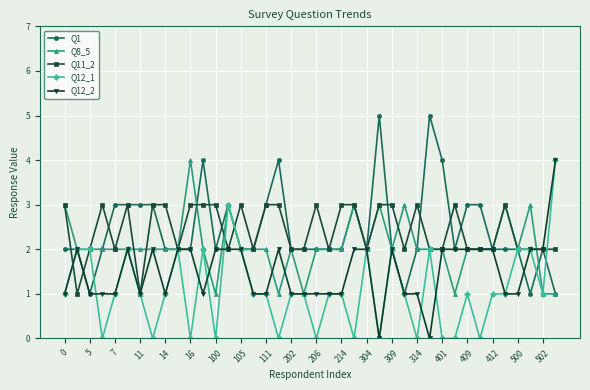

Count the number of categories in the chart.

40